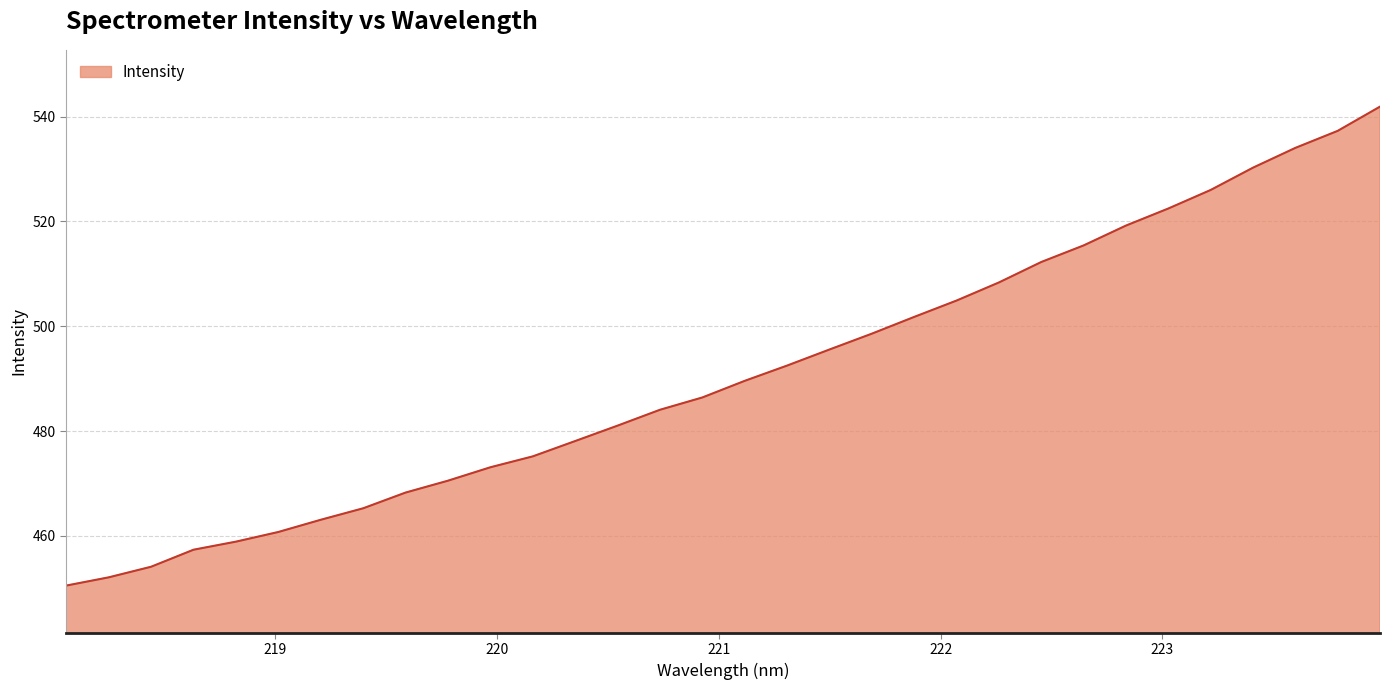

What is the difference between the maximum and minimum values?

91.4